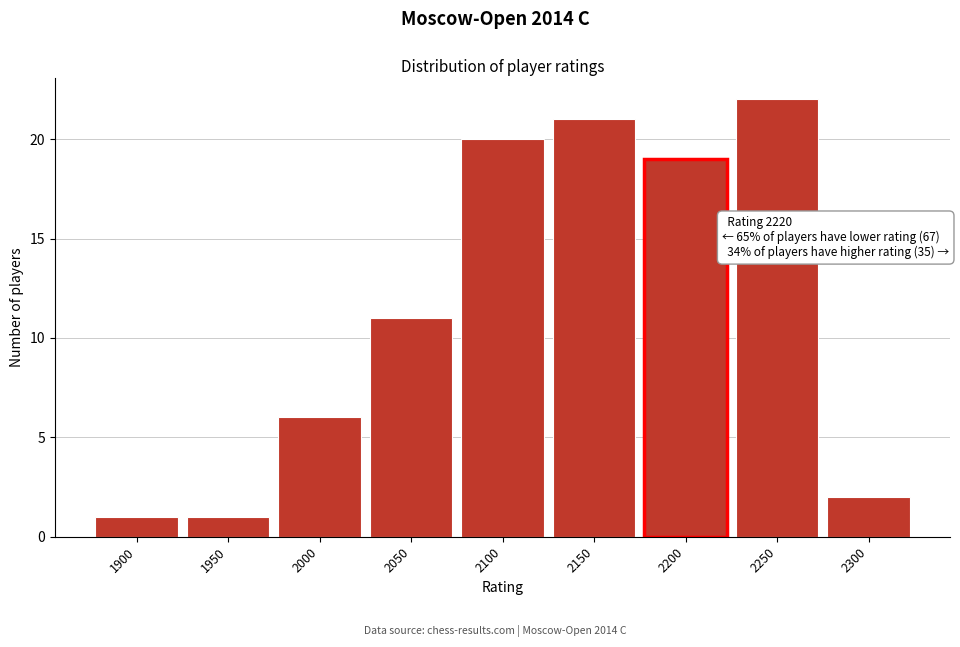

Reading right to left, transcribe all the data shown in this chart.

2300=2	2250=22	2200=19	2150=21	2100=20	2050=11	2000=6	1950=1	1900=1